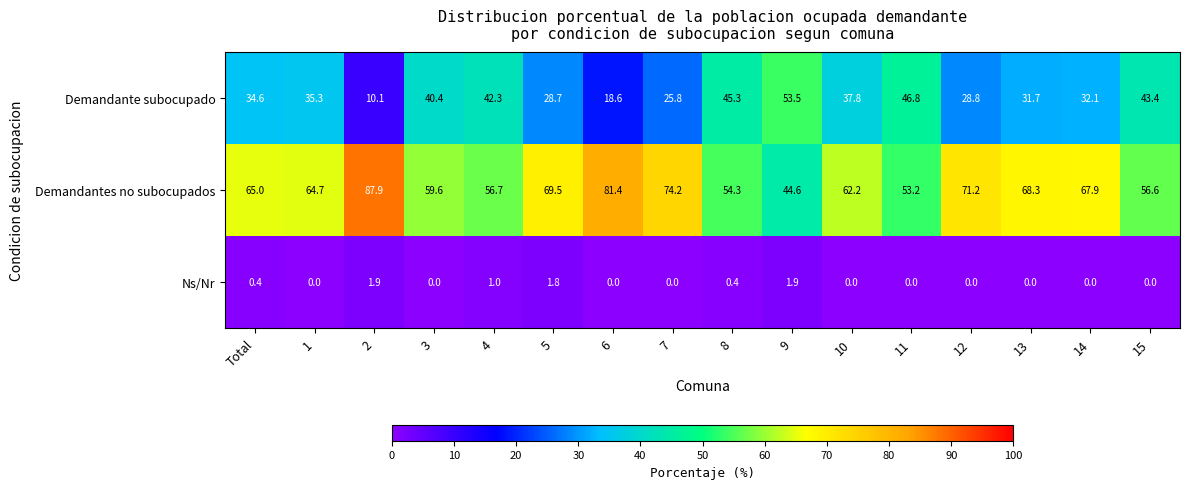

Rank the series by their maximum value, from highest to lowest.

Demandantes no subocupados, Demandante subocupado, Ns/Nr